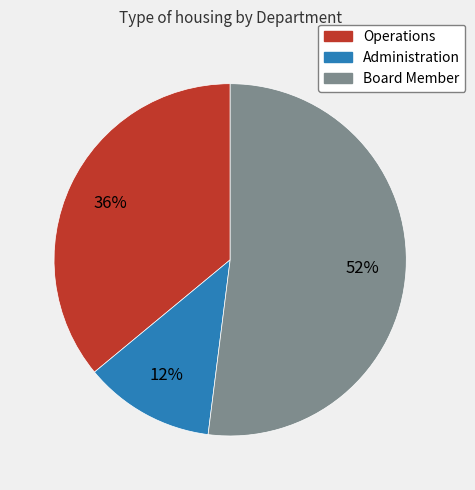

True or false: Operations accounts for 36% of the total.

True